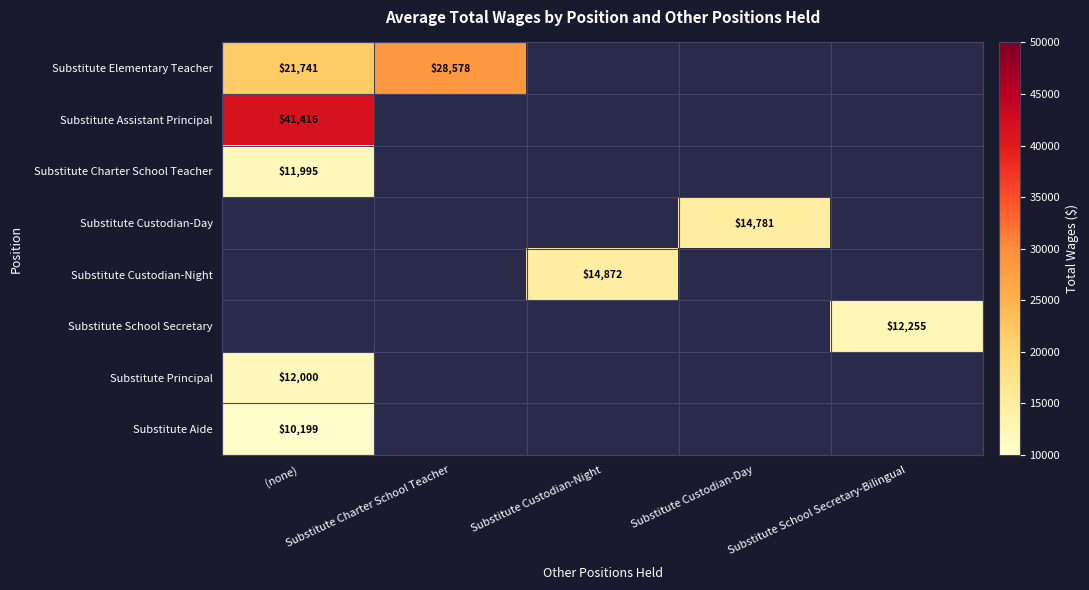

Which category has the lowest value across all series?

(none)